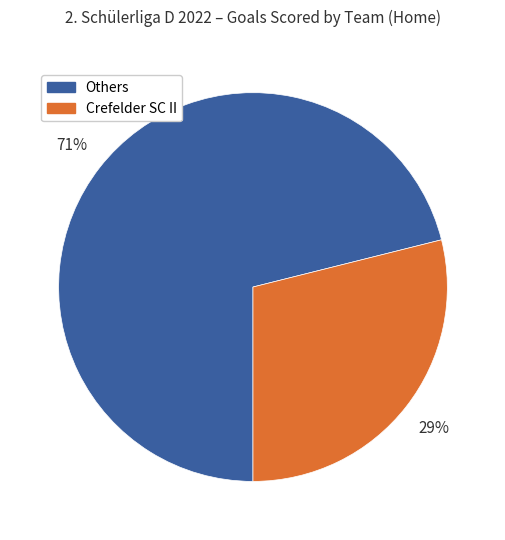

To the nearest percent, what is the average slice percentage?

50%